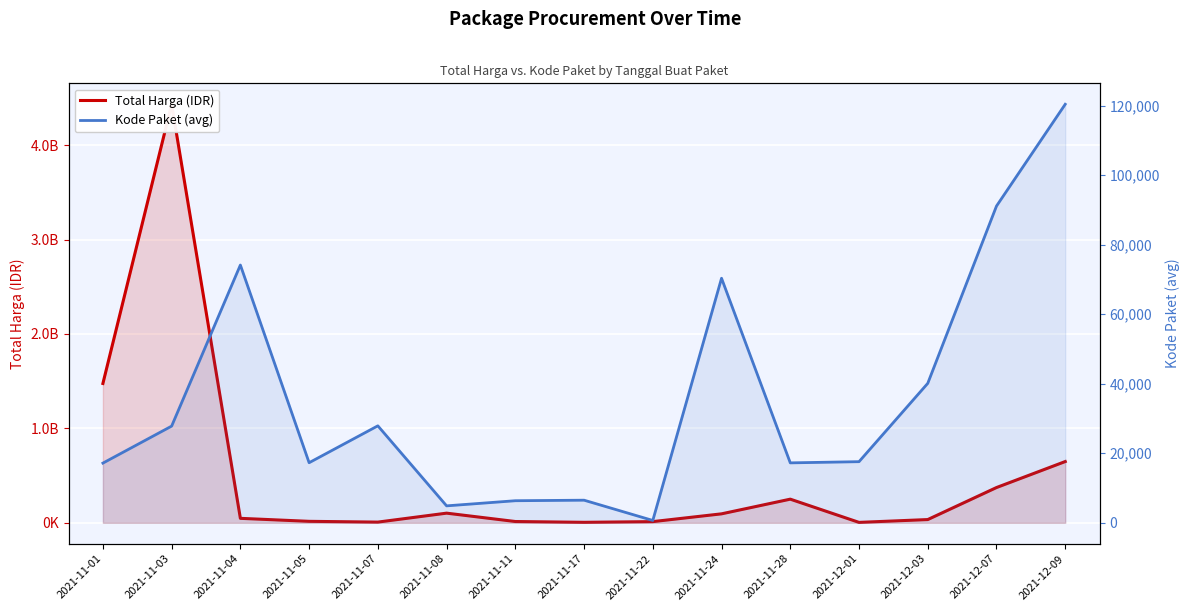

Which category has the highest value across all series?

2021-11-03